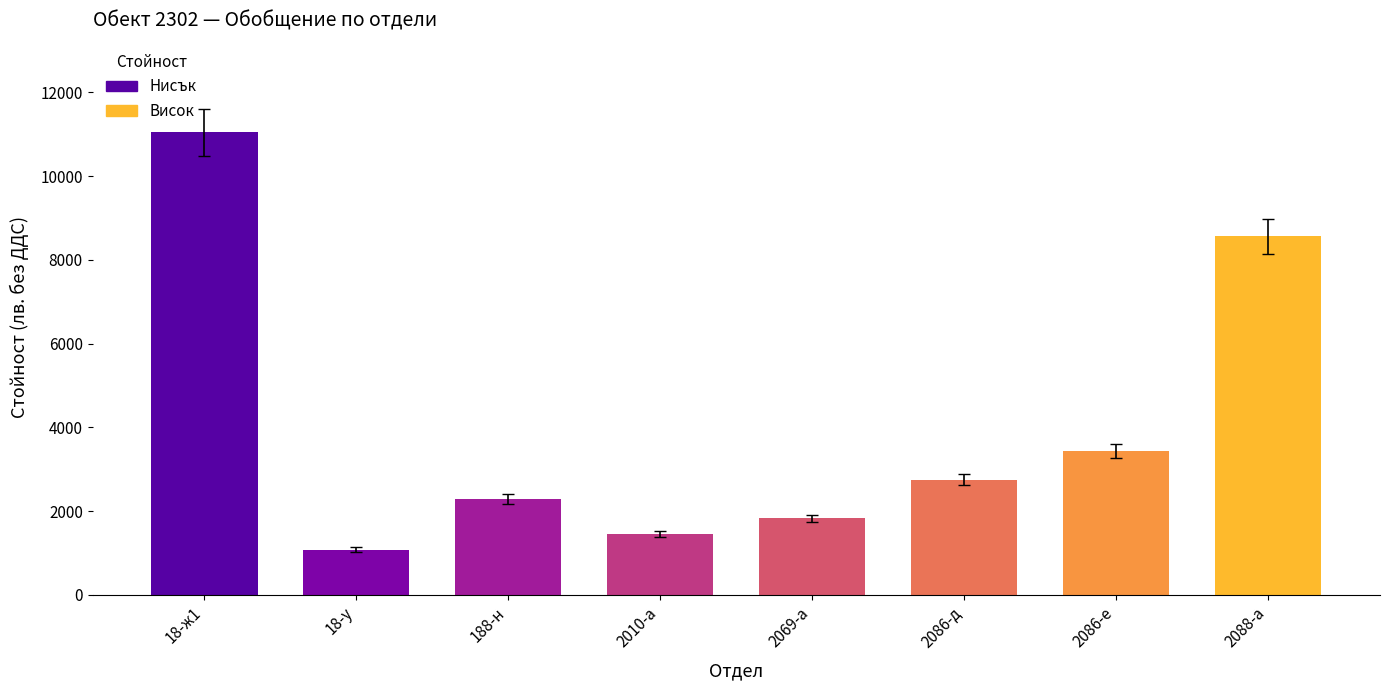

List the labels in order of value, largest first.

18-ж1, 2088-а, 2086-е, 2086-д, 188-н, 2069-а, 2010-а, 18-у